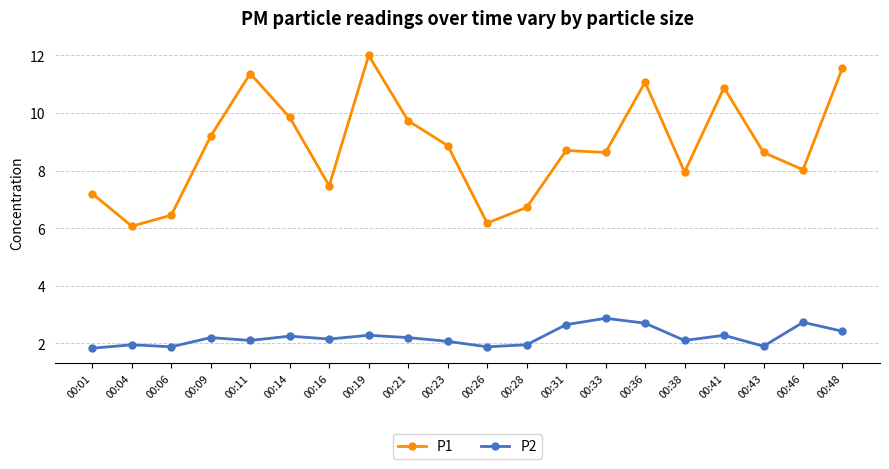

What are all the series names shown in the legend?

P1, P2